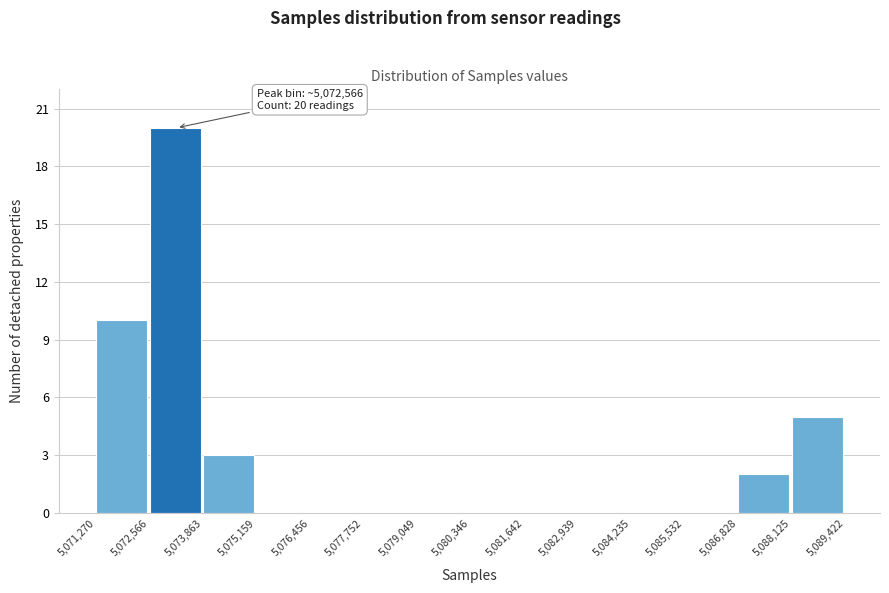

Which range on the x-axis has the tallest bar?

5,072,566 to 5,073,863